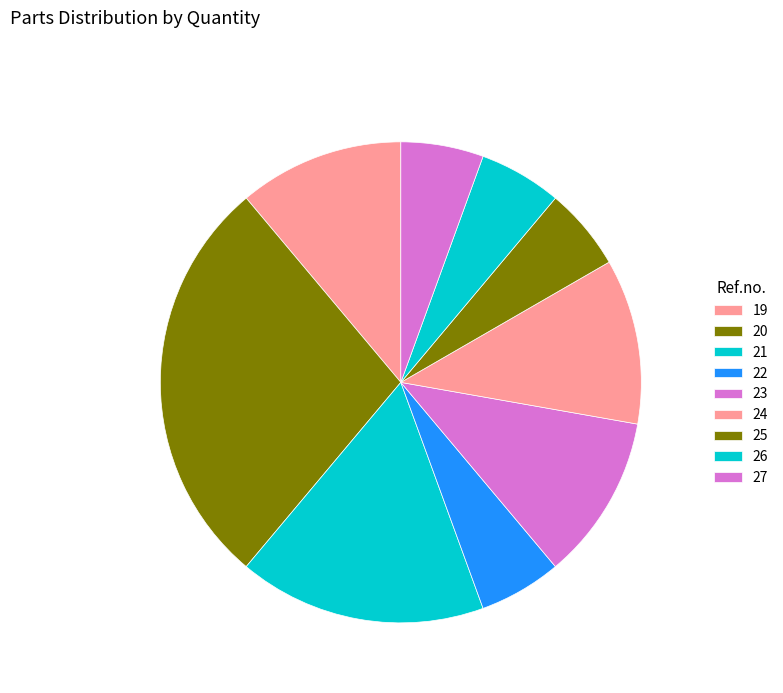

What percentage is the 19 slice, to the nearest percent?

11%